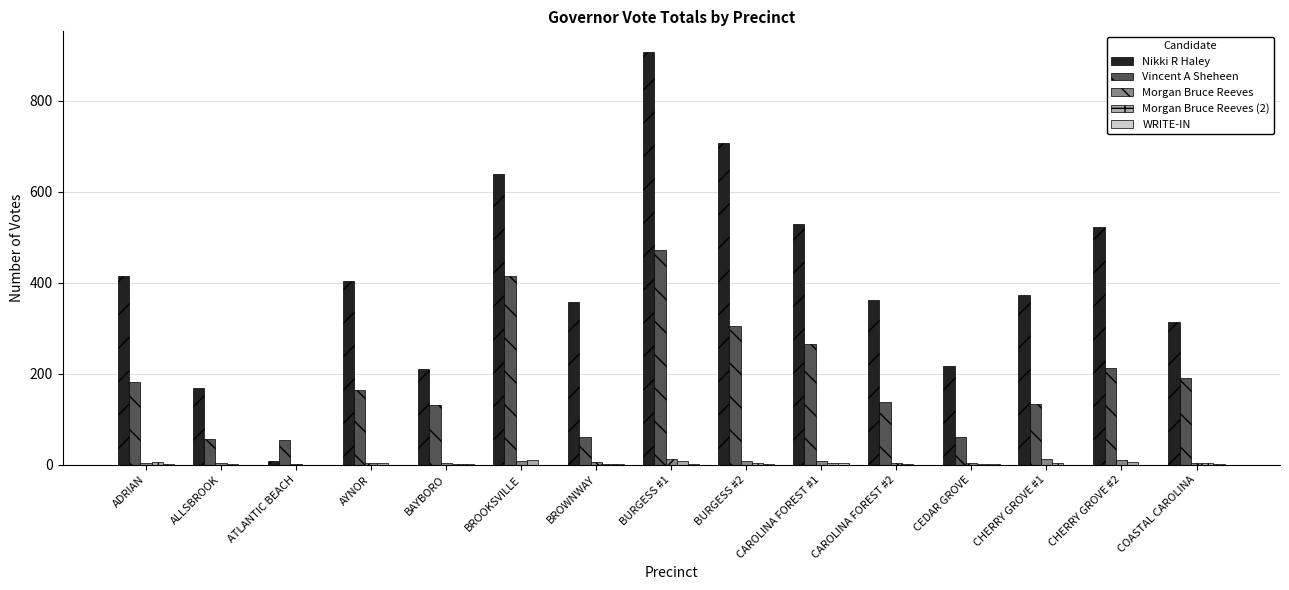

What is the greatest value displayed?

907